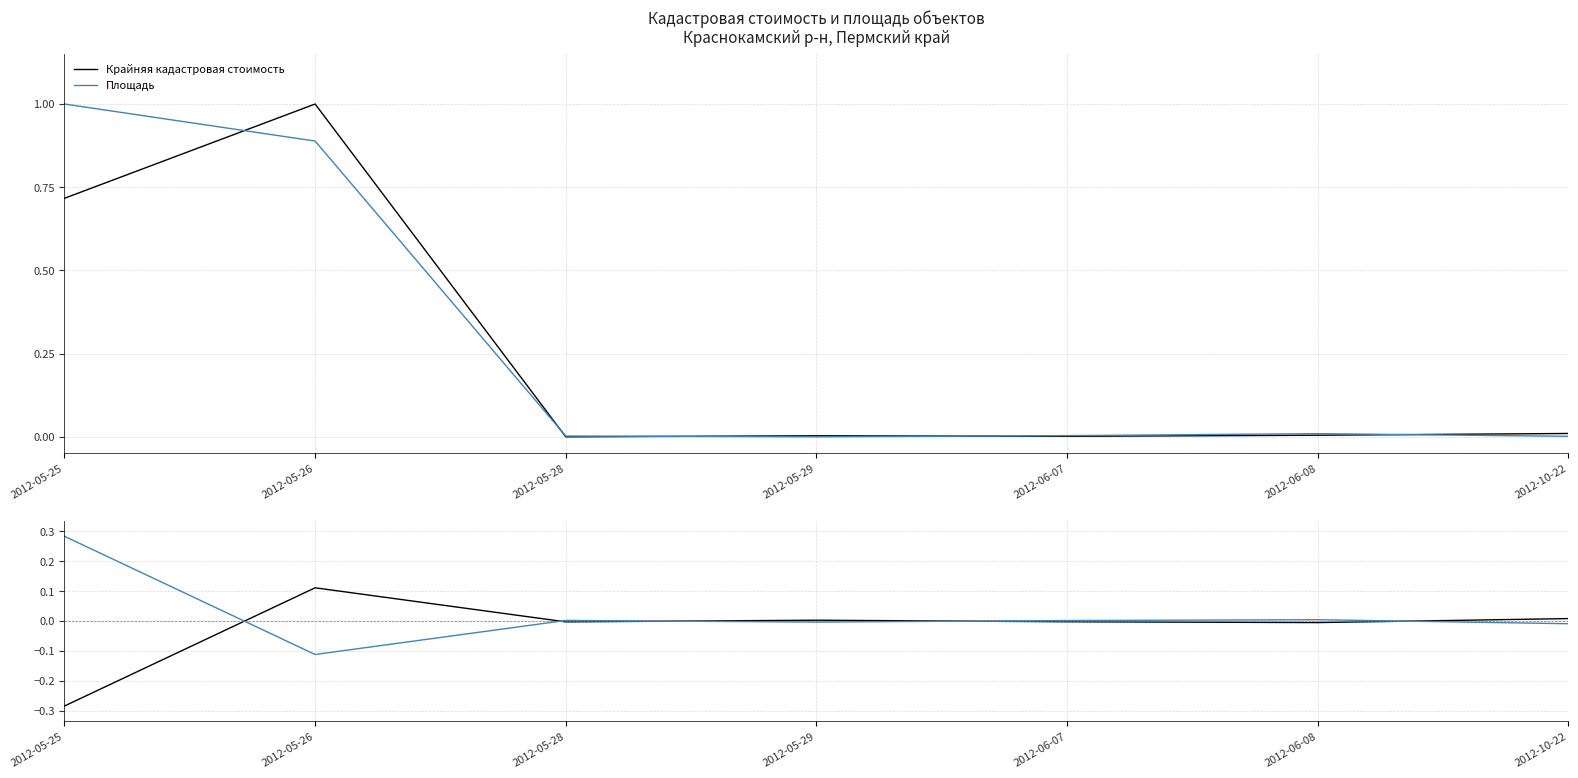

True or false: Крайняя кадастровая стоимость has a value of 0.0 at 2012-10-22.

True